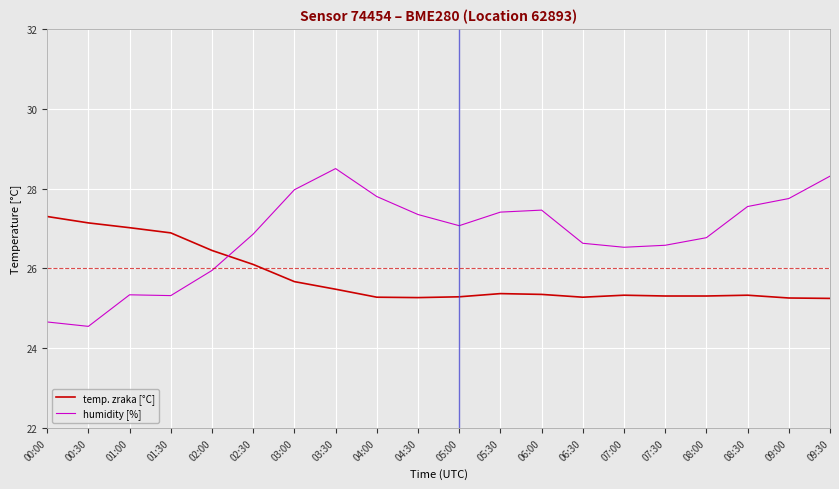

How many values in the humidity [%] series are below 27?

10